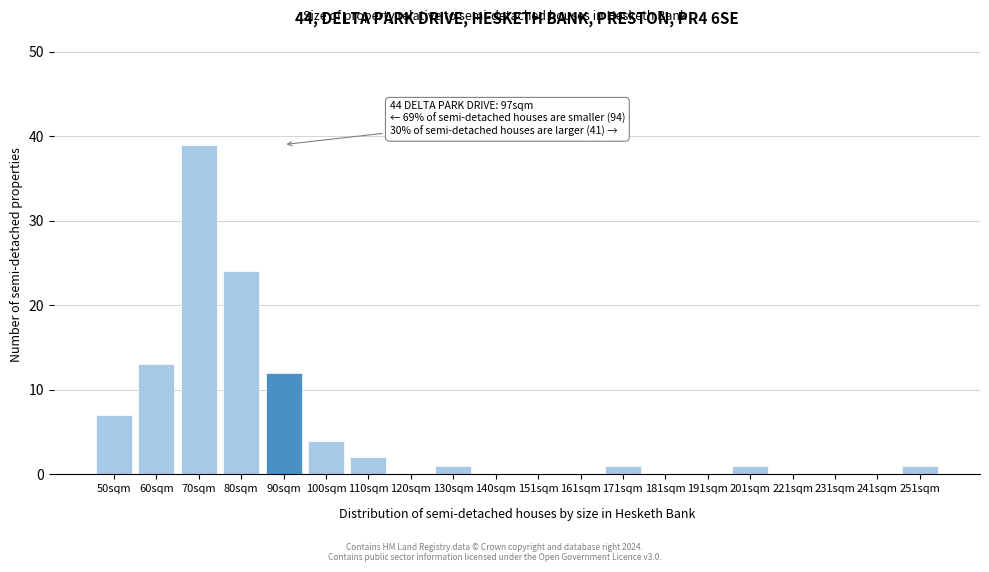

Reading left to right, extract all data points from this chart.

50sqm=7	60sqm=13	70sqm=39	80sqm=24	90sqm=12	100sqm=4	110sqm=2	120sqm=0	130sqm=1	140sqm=0	151sqm=0	161sqm=0	171sqm=1	181sqm=0	191sqm=0	201sqm=1	221sqm=0	231sqm=0	241sqm=0	251sqm=1